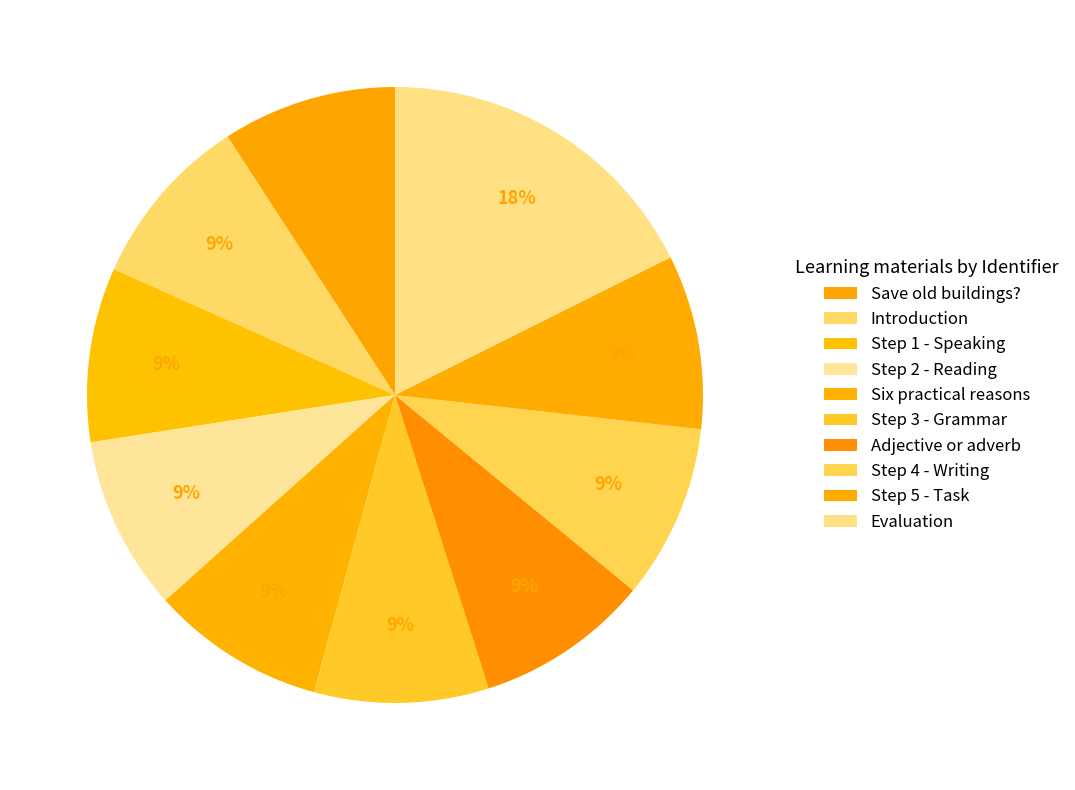

Does any single category account for the majority?

No